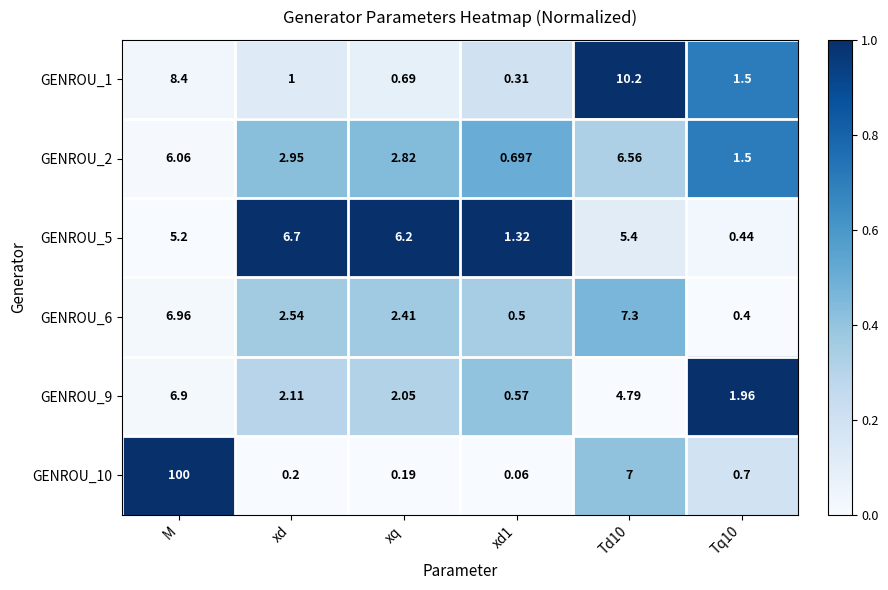

Which series has the widest spread of values?

GENROU_10